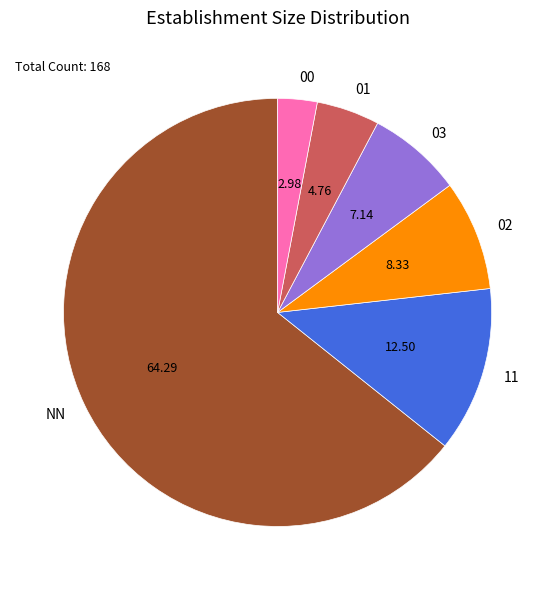

What is the largest slice in the pie chart?

NN